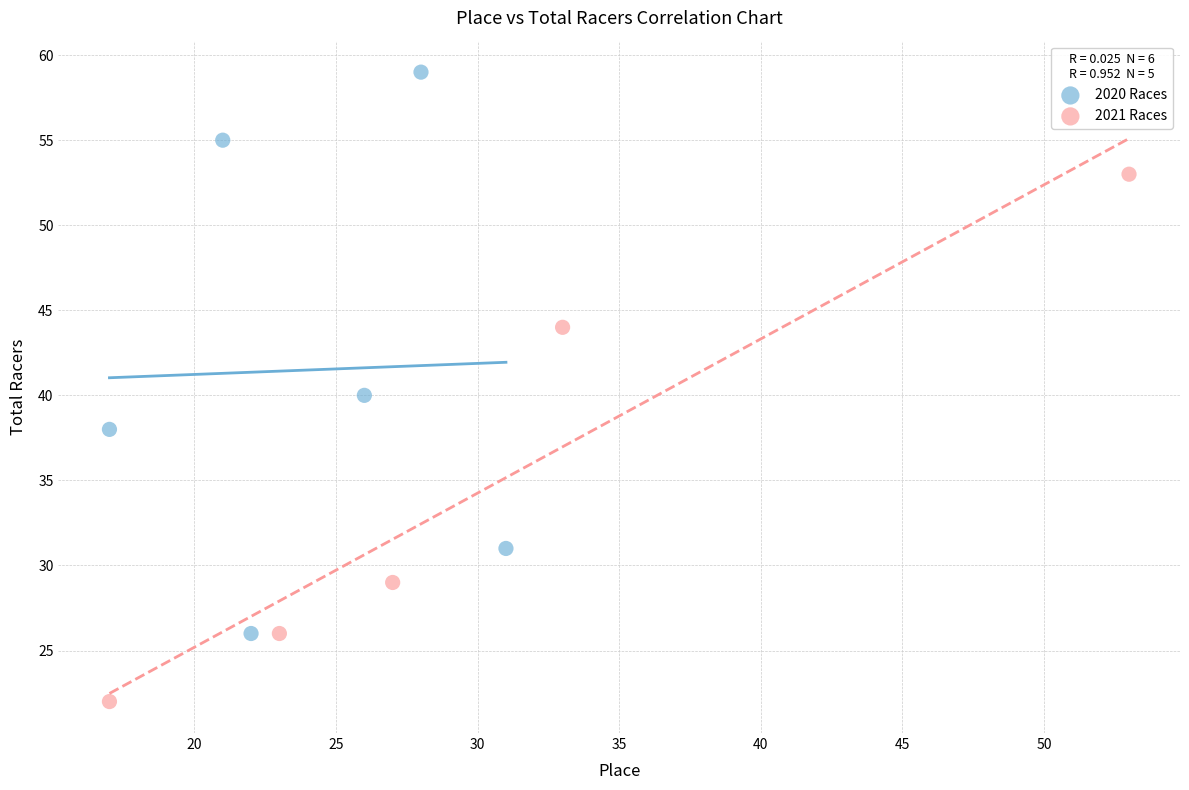

Which series contains the lowest Y value?

2021 Races